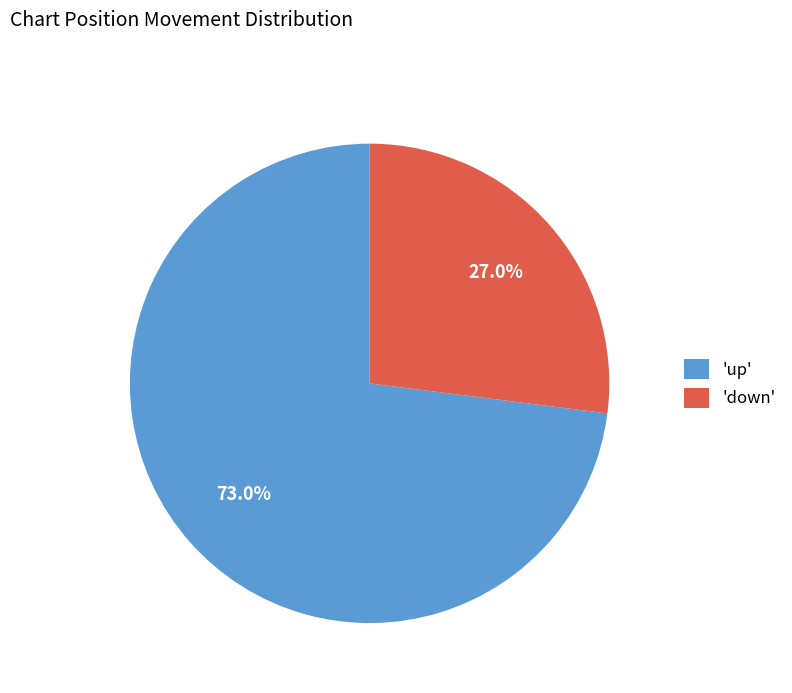

Rank the categories by value from highest to lowest.

'up', 'down'